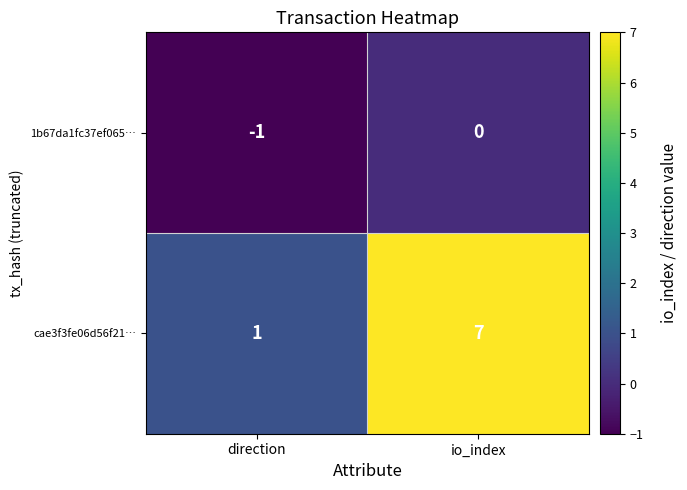

Which category has the lowest value across all series?

direction